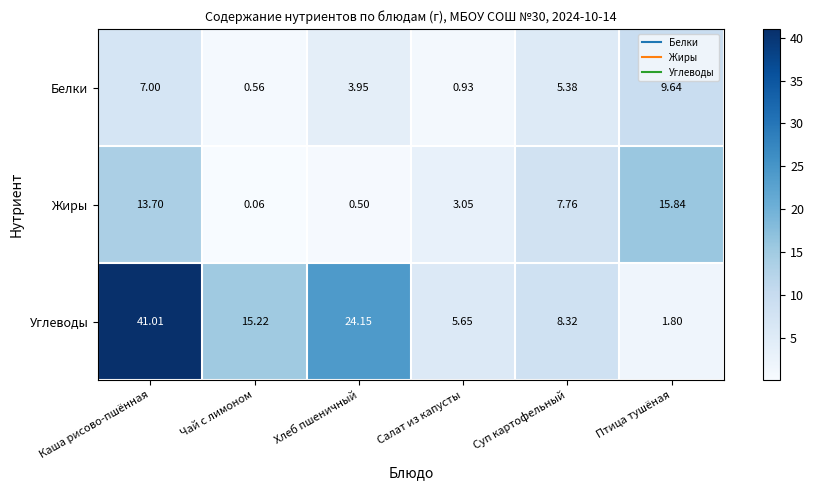

At which label does Белки reach its peak?

Птица тушёная